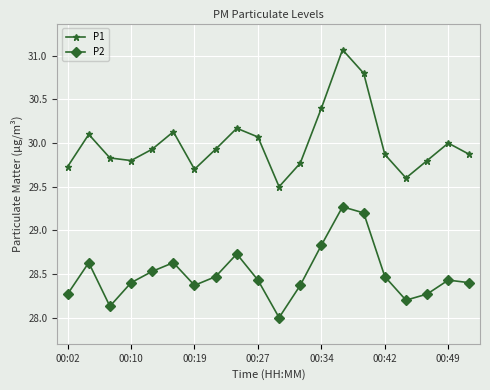

Reading right to left, what are all the values shown in this chart?

P1: 29.9	30.0	29.8	29.6	29.9	30.8	31.1	30.4	29.8	29.5	30.1	30.2	29.9	29.7	30.1	29.9	29.8	29.8	30.1	29.7
P2: 28.4	28.4	28.3	28.2	28.5	29.2	29.3	28.8	28.4	28.0	28.4	28.7	28.5	28.4	28.6	28.5	28.4	28.1	28.6	28.3